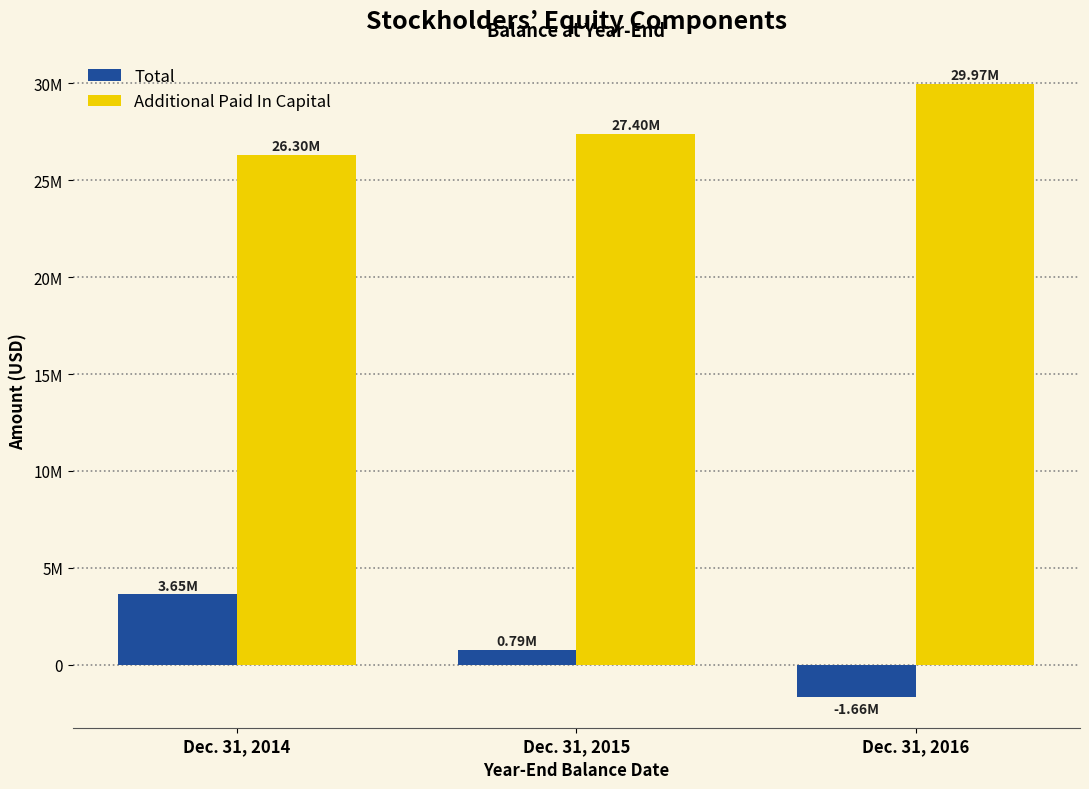

Are the bars horizontal?

No